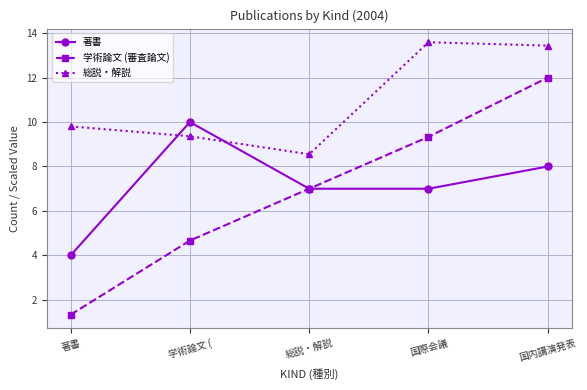

True or false: 総説・解説 and 学術論文 (審査論文) intersect in this chart.

False